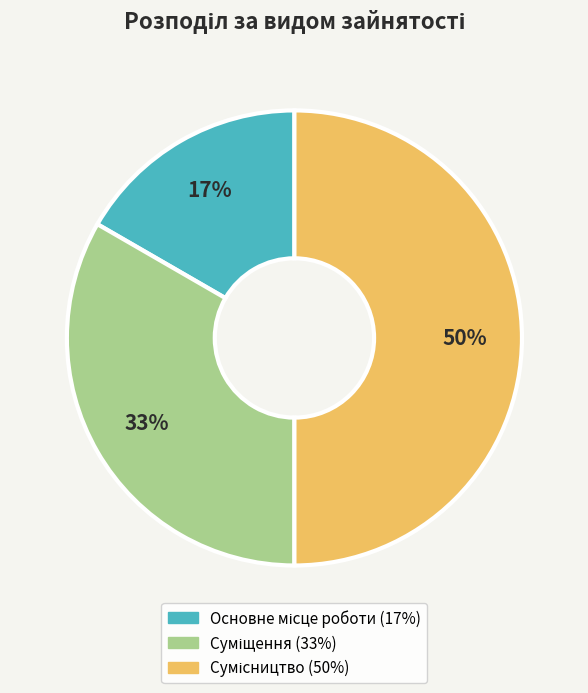

How many segments does this pie chart have?

3